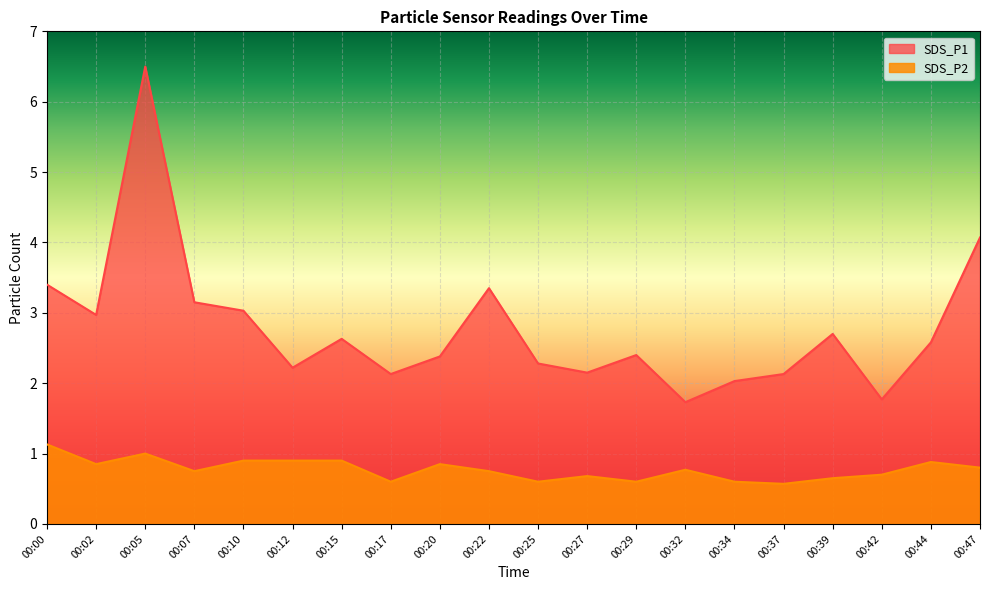

Where is the first local maximum for SDS_P2?

00:05